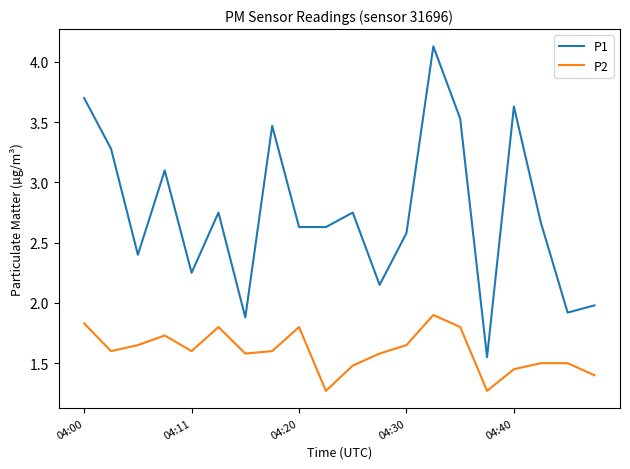

Is this an area chart (filled region under the line)?

No